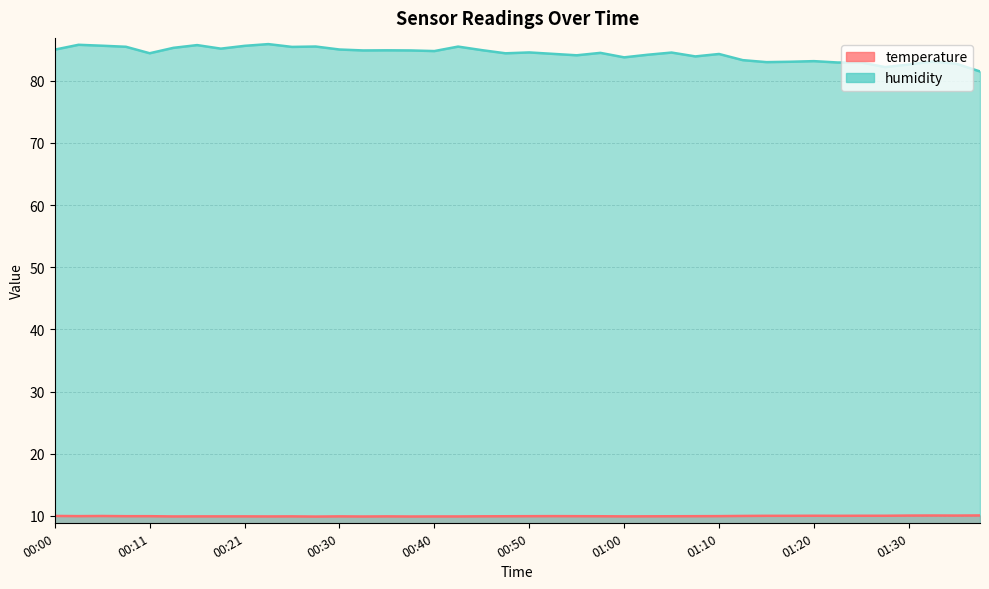

Count the number of categories in the chart.

40